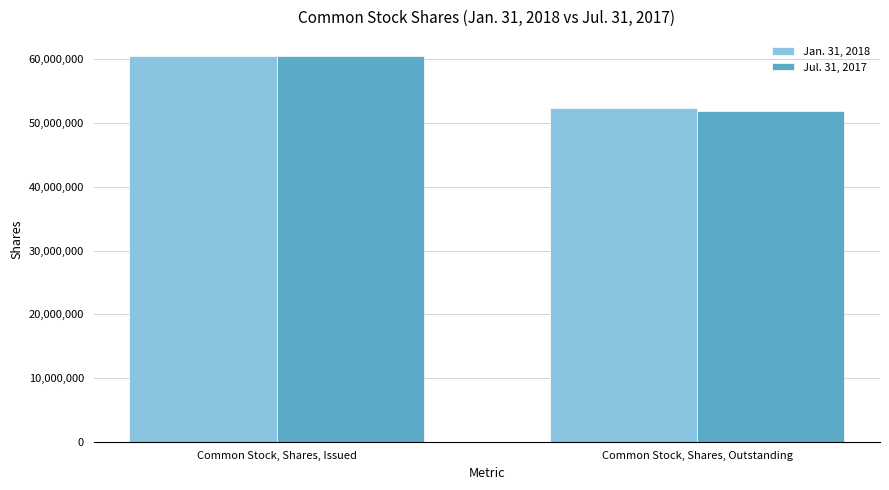

The Jul. 31, 2017 series shows 60503341 at Common Stock, Shares, Issued. True or false?

True